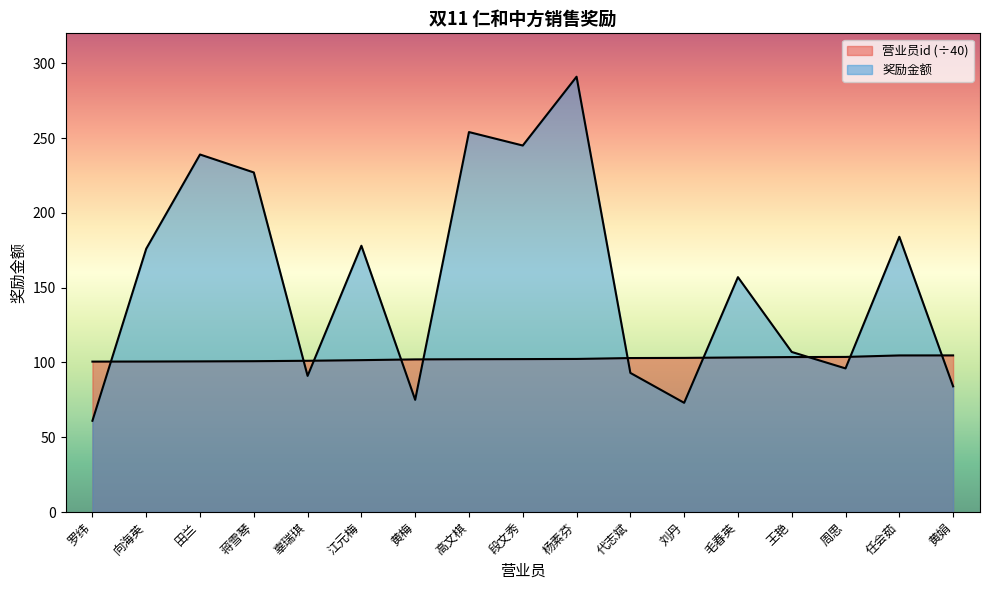

What position from the left is 高文棋?

8